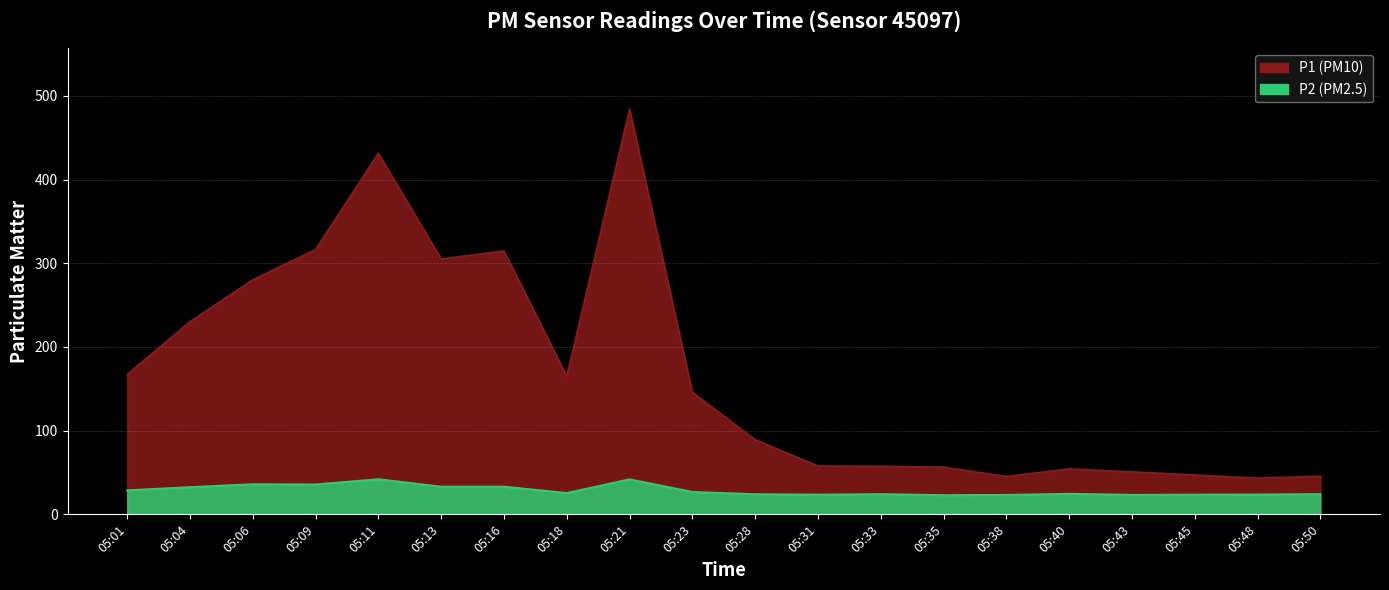

Rank the categories by P2 value from highest to lowest.

05:11, 05:21, 05:06, 05:09, 05:16, 05:13, 05:04, 05:01, 05:23, 05:18, 05:40, 05:50, 05:33, 05:28, 05:48, 05:31, 05:45, 05:43, 05:38, 05:35